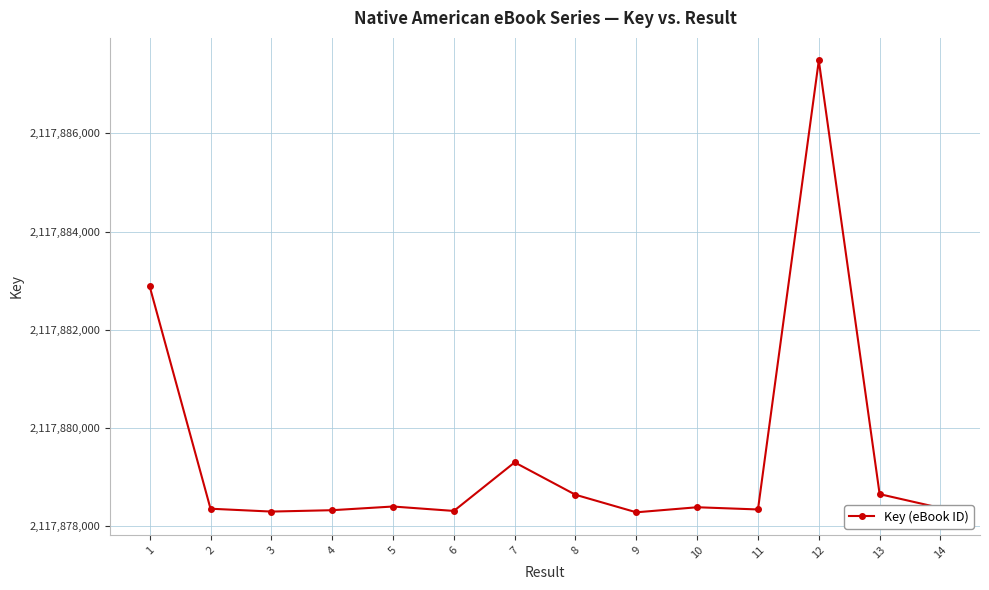

Between 7 and 10, which is larger?

7